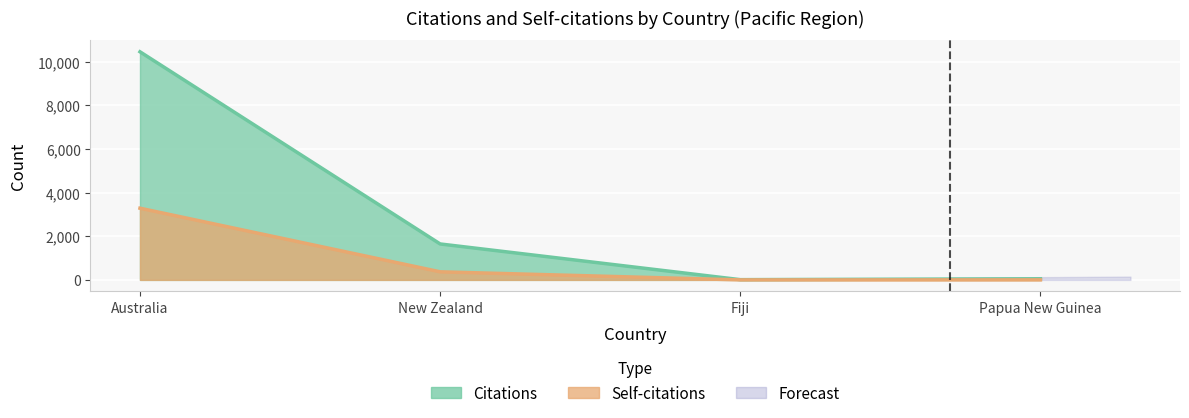

How many values in the Self-citations series are below 370?

2